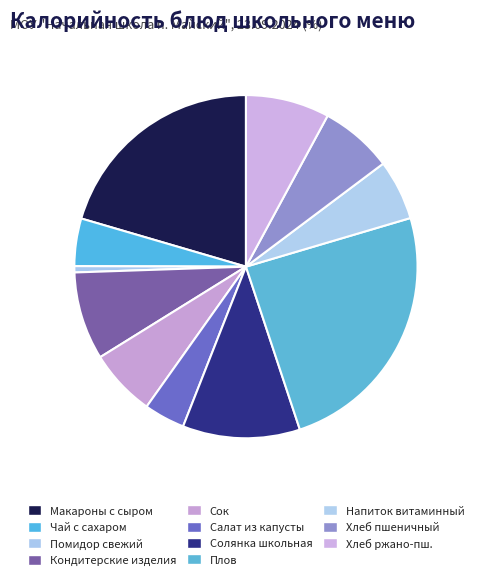

What is the largest slice in the pie chart?

Плов